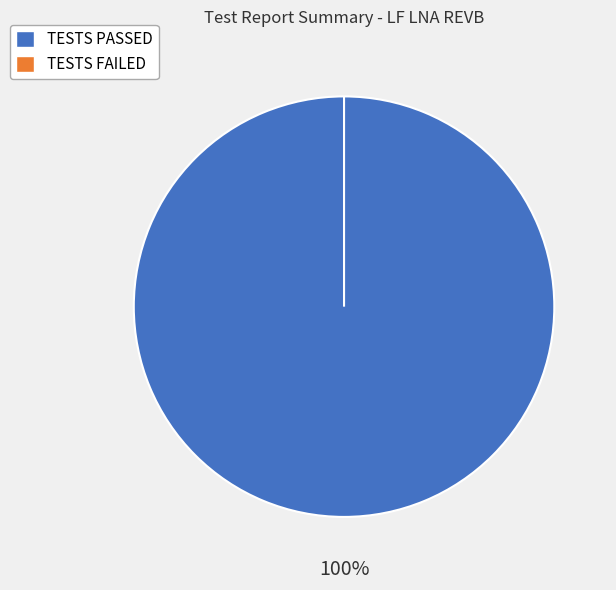

What is the largest slice in the pie chart?

TESTS PASSED